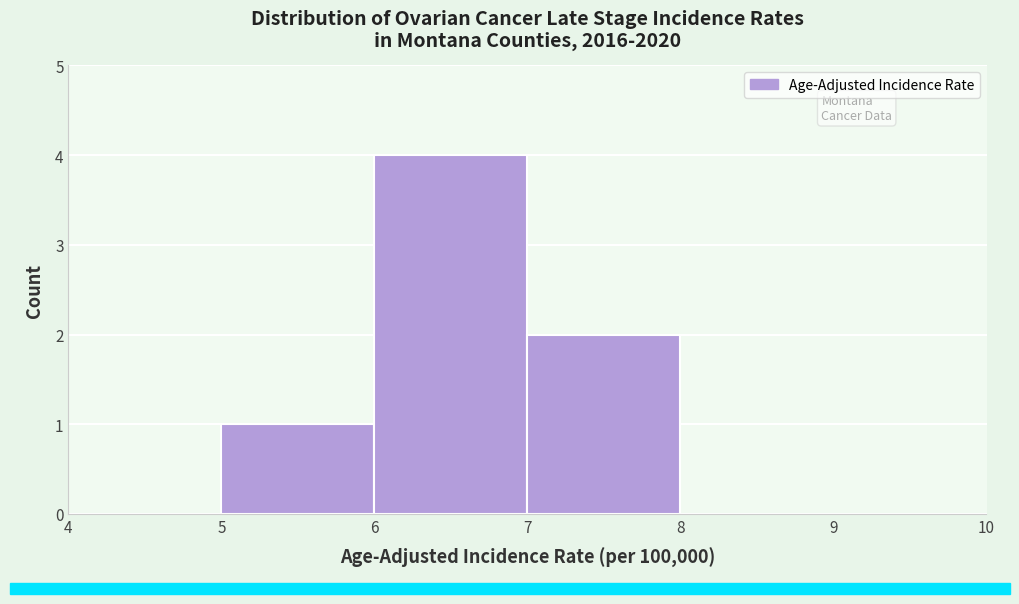

Reading left to right, list every bar in this chart as the range it spans on the x-axis followed by its height. The values are not printed on the chart, so give them approximately, as read against the axis.

4 to 5: 0
5 to 6: 1
6 to 7: 4
7 to 8: 2
8 to 9: 0
9 to 10: 0